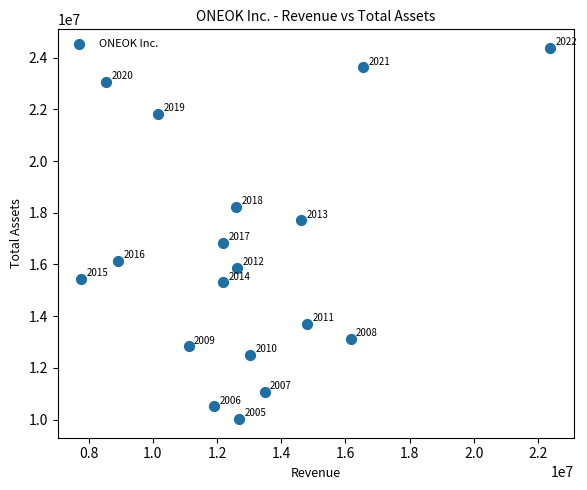

What Y value in the scatter plot is closest to 17196280?

16845937